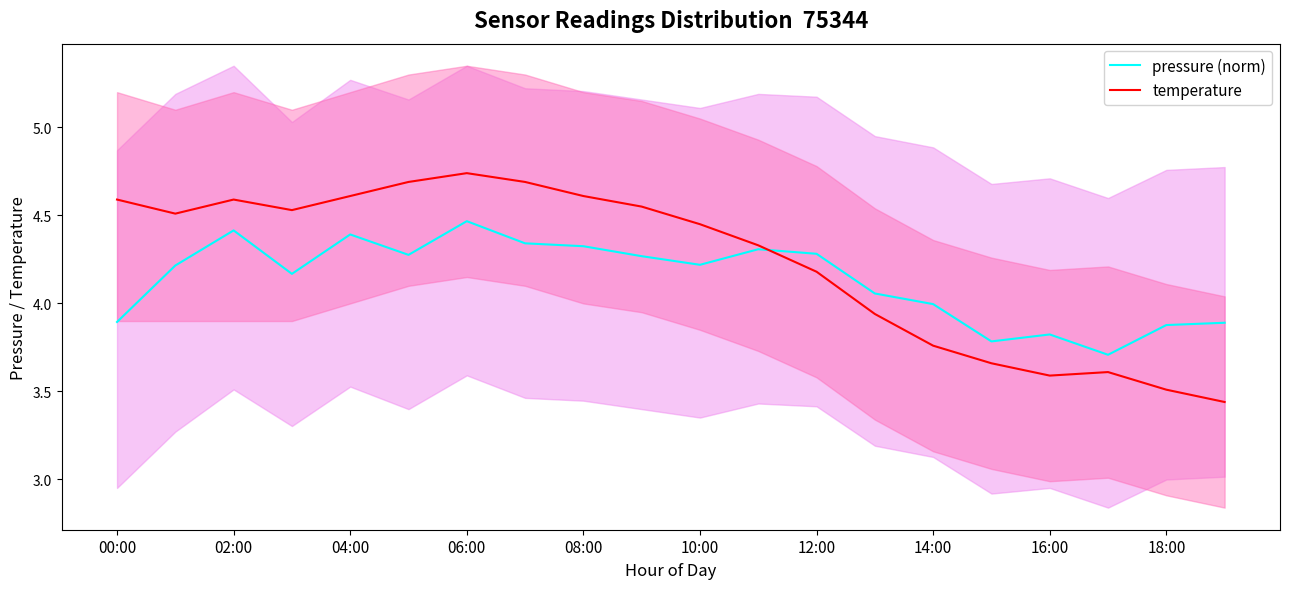

The pressure (norm) series shows 7.3 at 12:00. True or false?

False